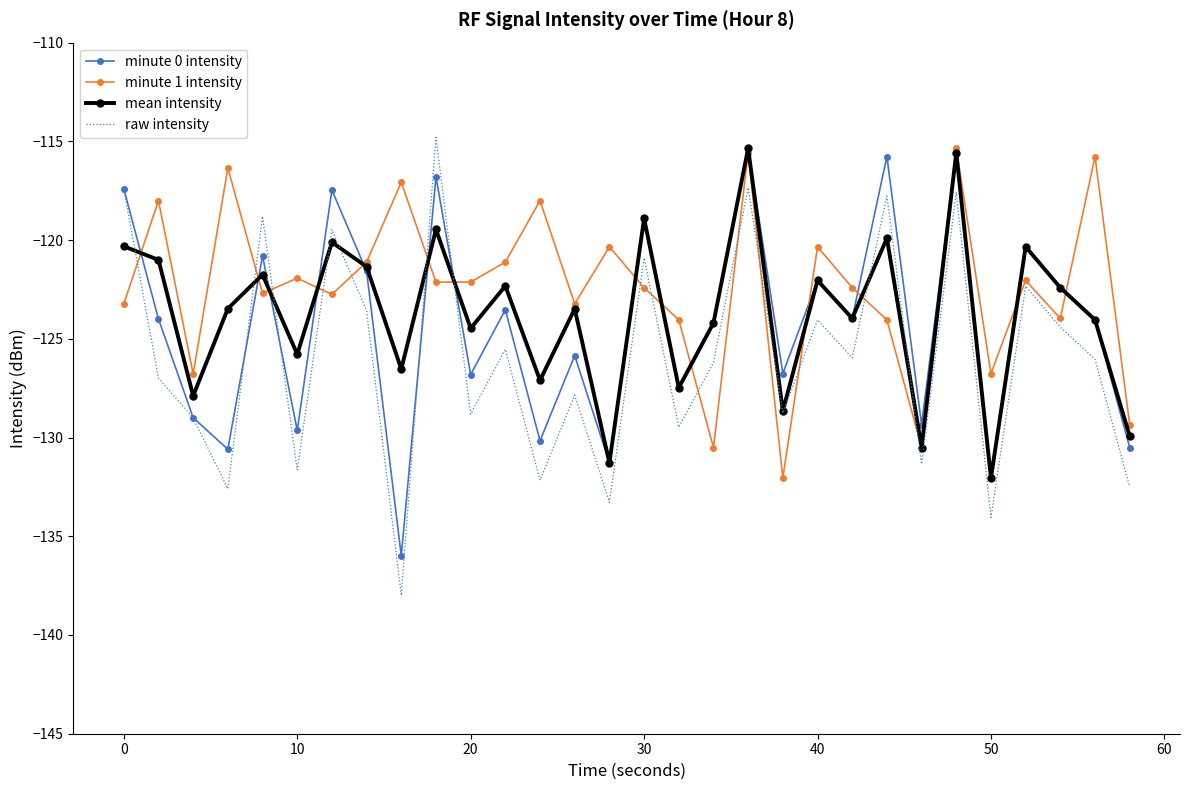

Which series has the largest range (max minus min)?

raw intensity